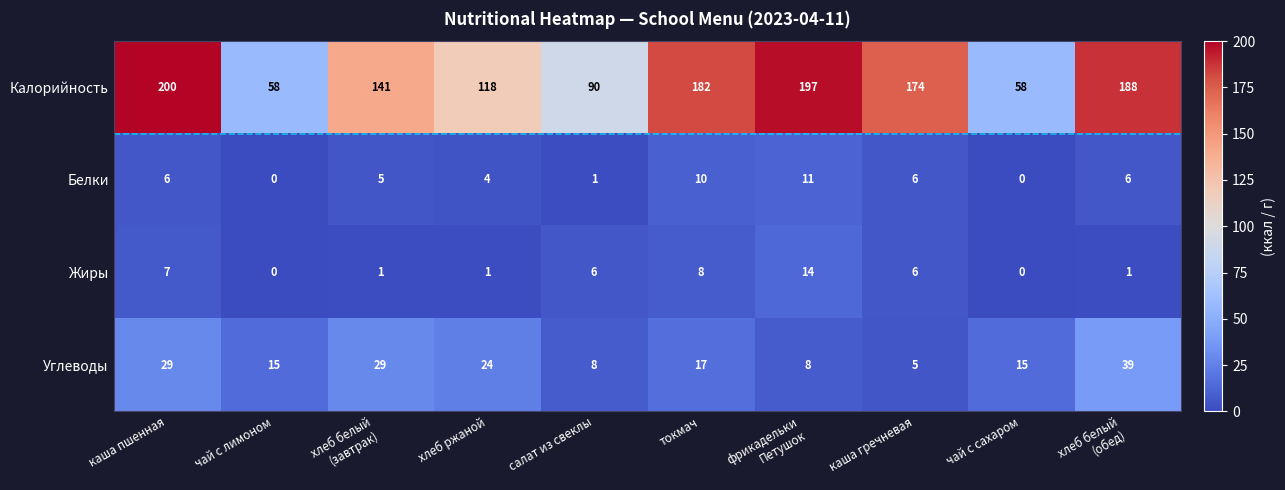

How many data points does each series have?

10